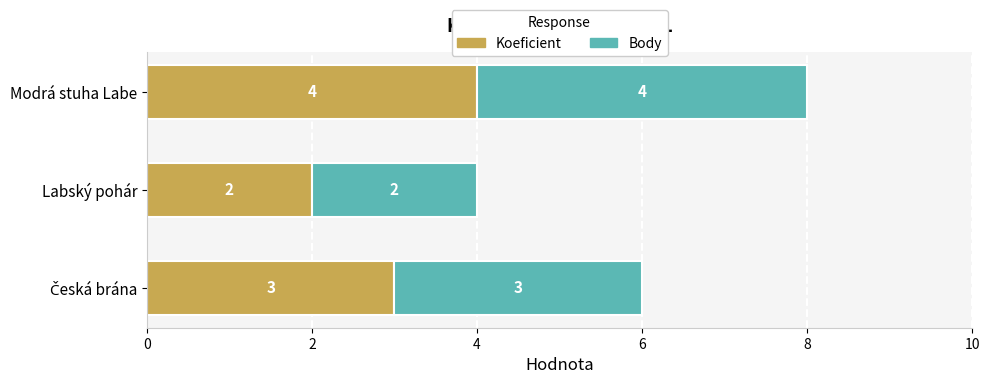

What is the total value across all series at Labský pohár?

4